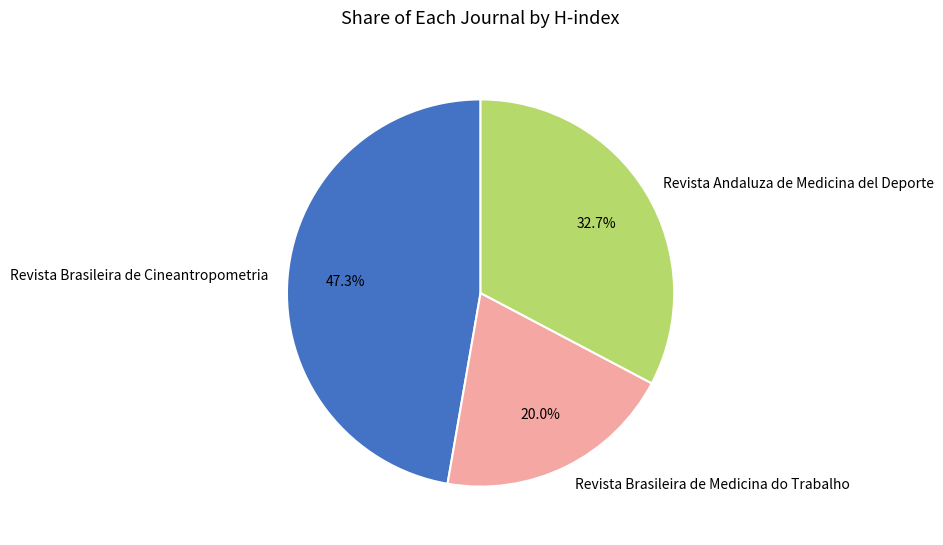

Is it true that Revista Andaluza de Medicina del Deporte is 33% of the pie?

True